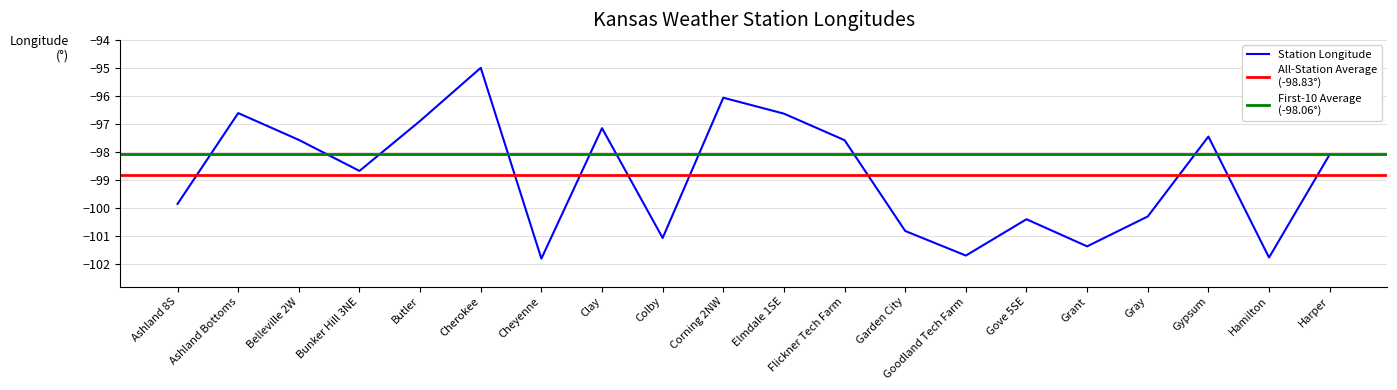

What is the difference between the maximum and minimum values?

6.8